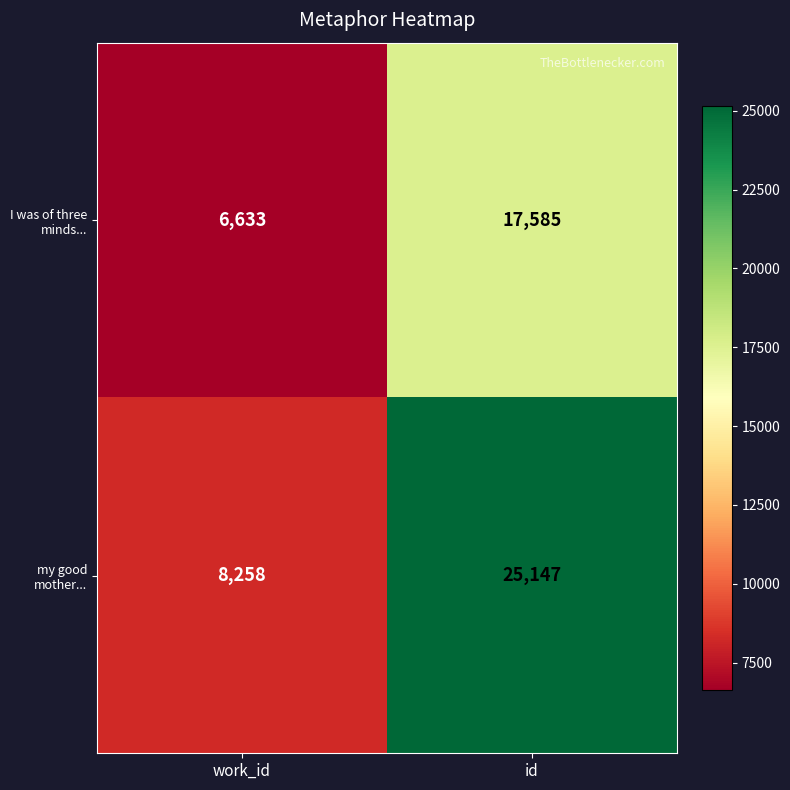

What is the sum of the I was of three minds... values at id and work_id?

24218